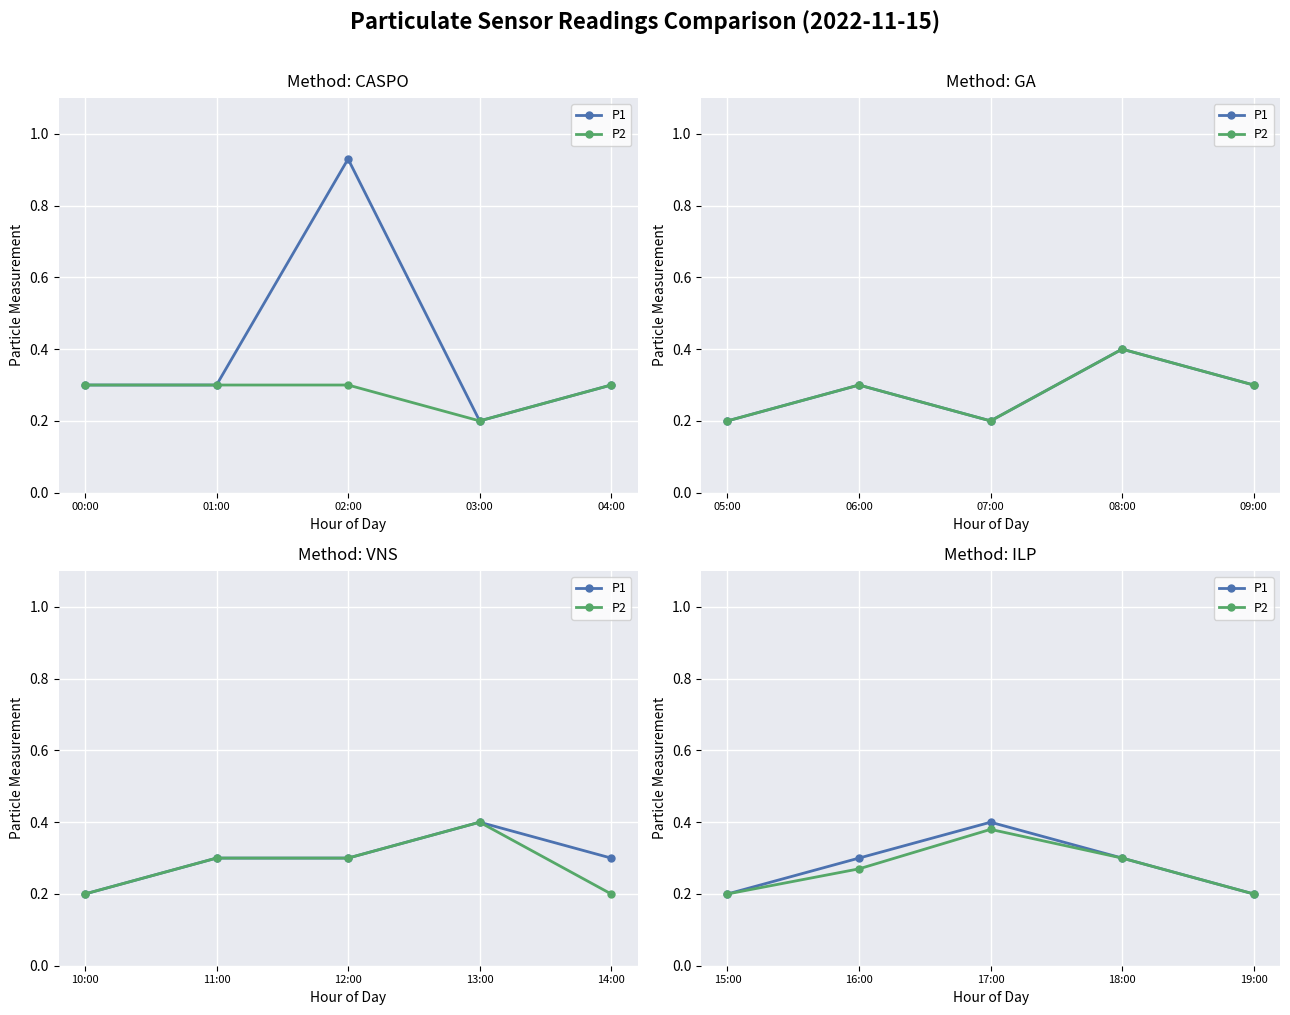

True or false: P1 and P2 cross at least once.

False